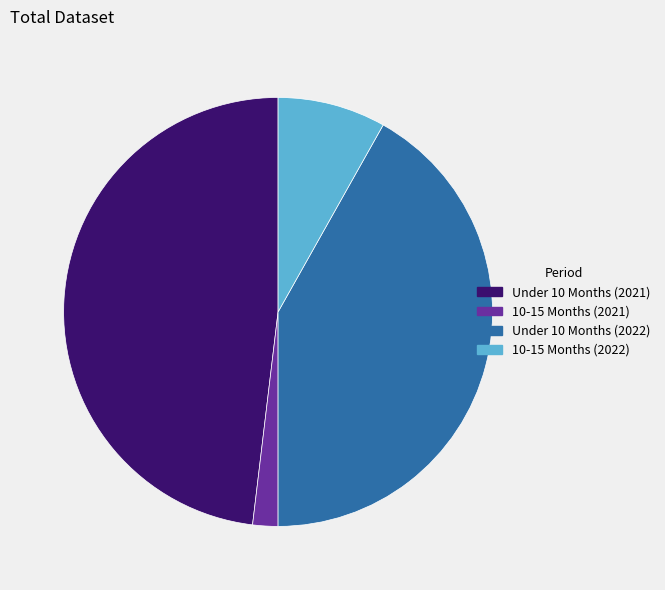

Does any single category account for the majority?

No